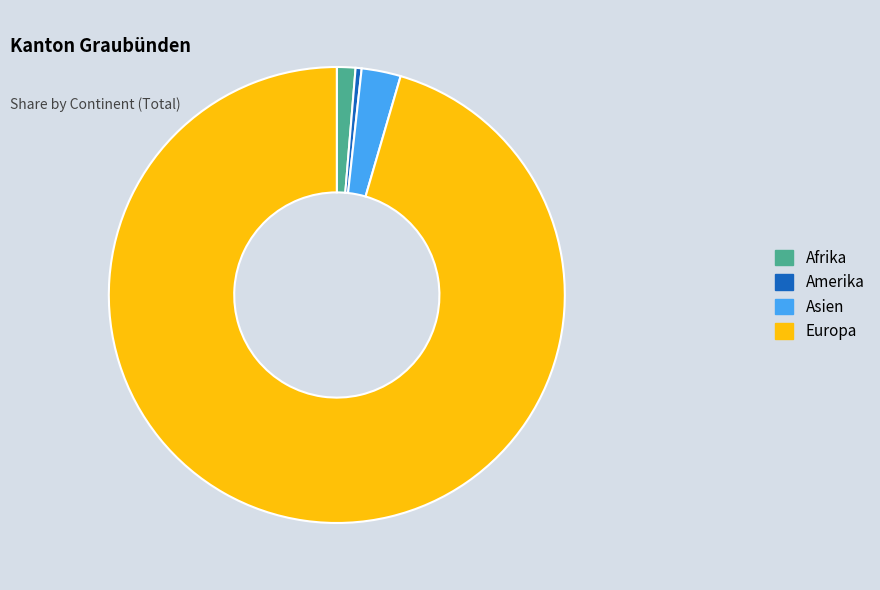

Do Europa and Asien together represent more than half of the pie?

Yes